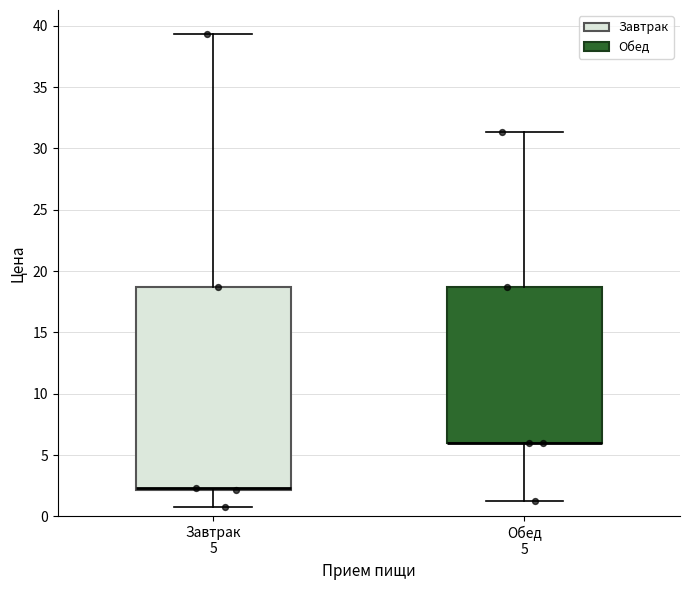

Comparing the boxes themselves (not the whiskers), which one is the tallest?

Завтрак 5